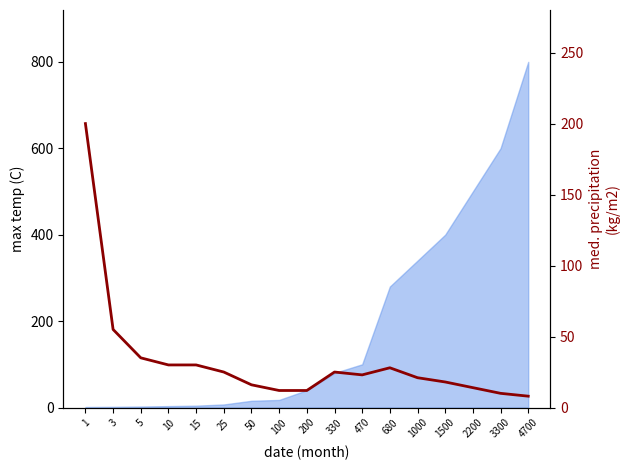

Does the chart have visible grid lines?

No